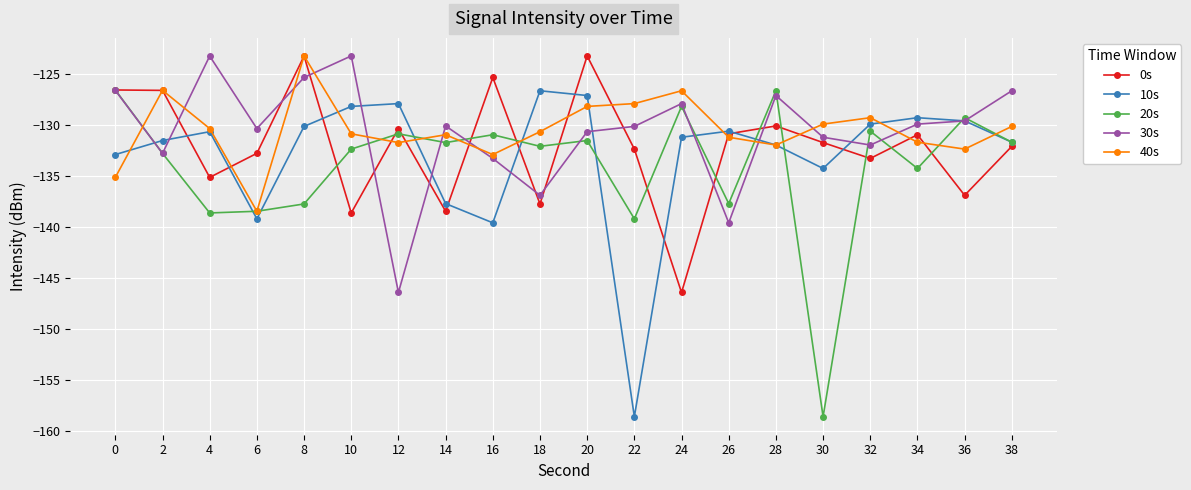

Where is 10s nearest to the value -142?

16